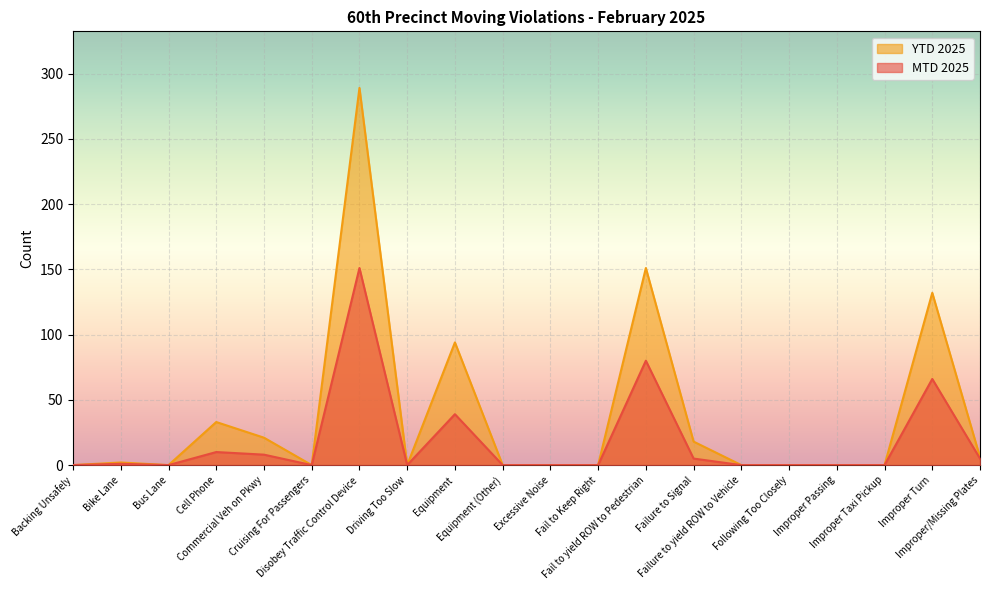

True or false: YTD 2025 and MTD 2025 intersect in this chart.

False